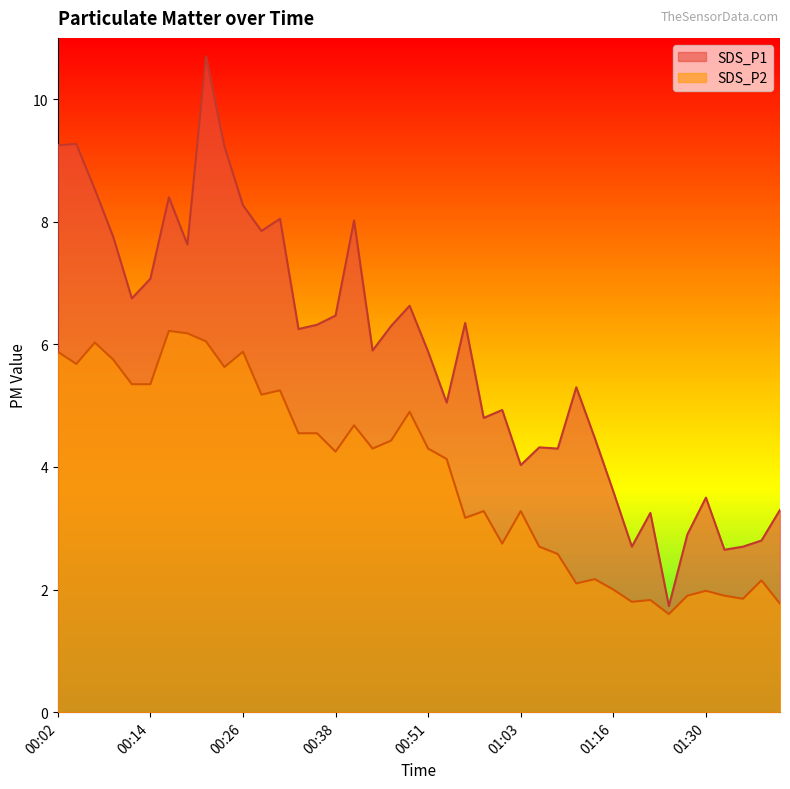

Which series has the widest spread of values?

SDS_P1